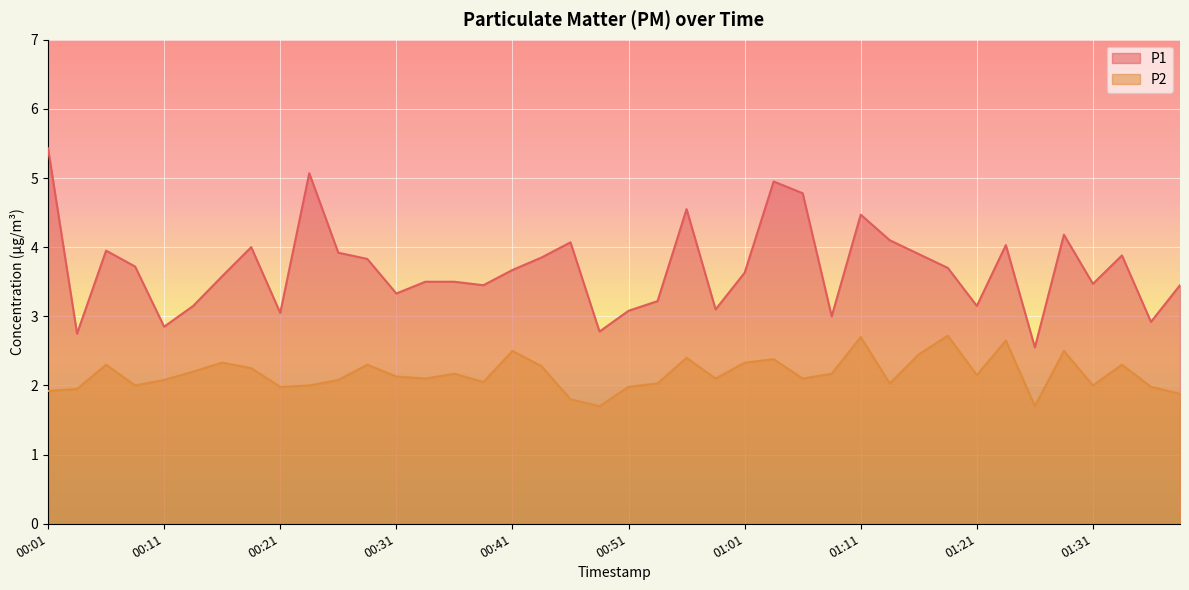

Read the P1 value at 01:21.

3.1